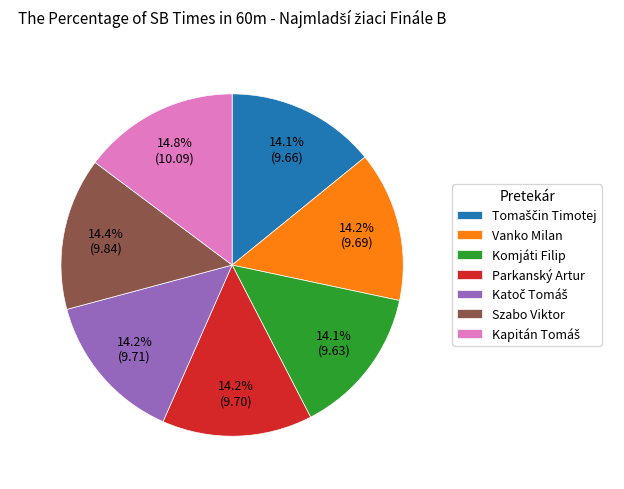

Does Szabo Viktor account for over 50% of the chart?

No